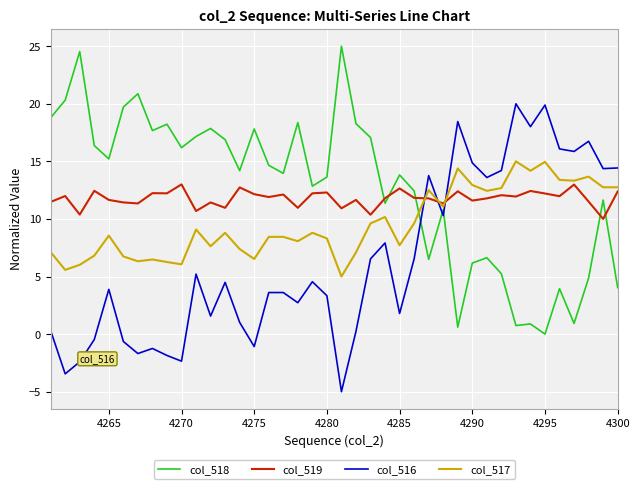

True or false: col_519 and col_518 cross at least once.

True